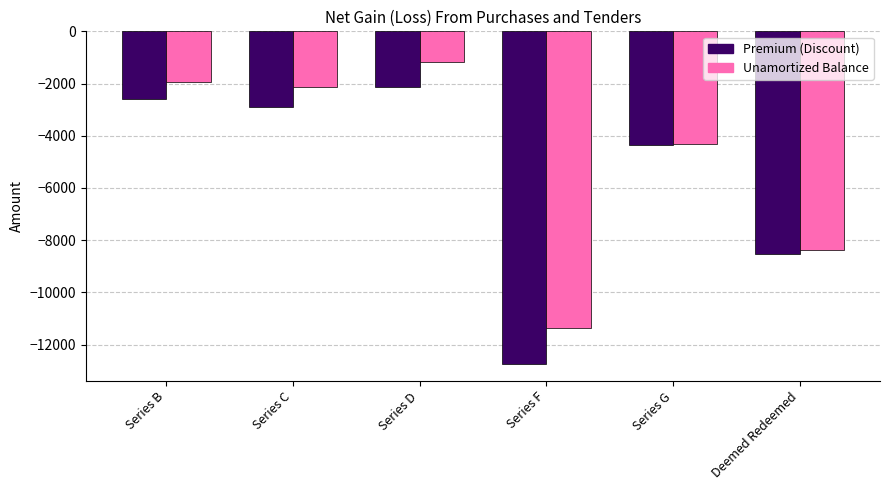

Are the bars horizontal?

No